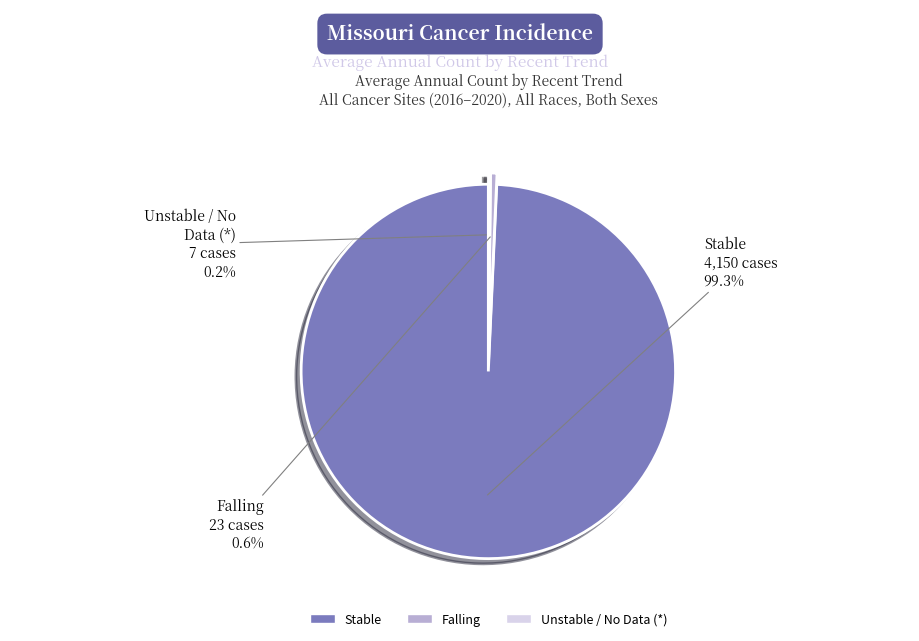

Is there a majority slice in this chart?

Yes